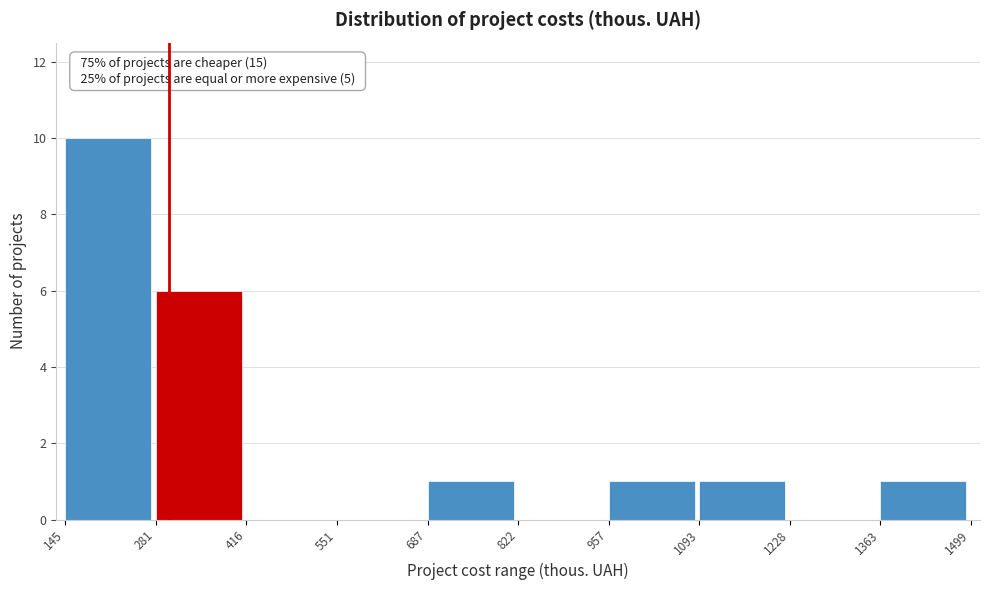

Which range on the x-axis has the tallest bar?

145 to 281